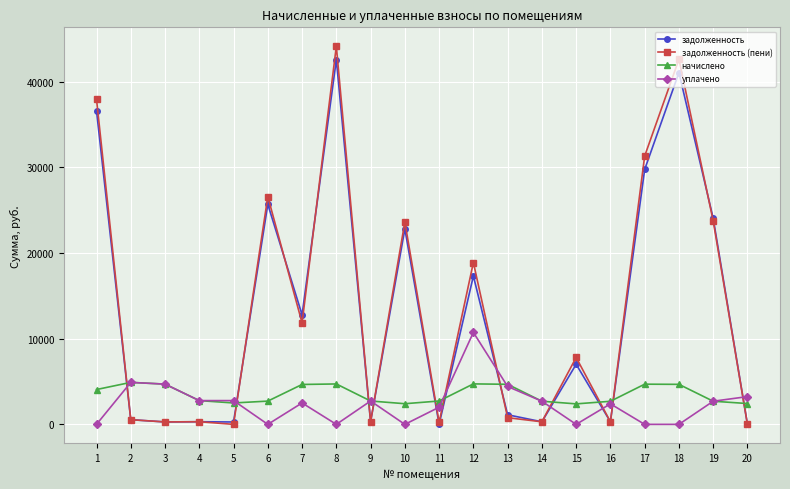

What is the value of the задолженность point at the 14th from the left?

300.1